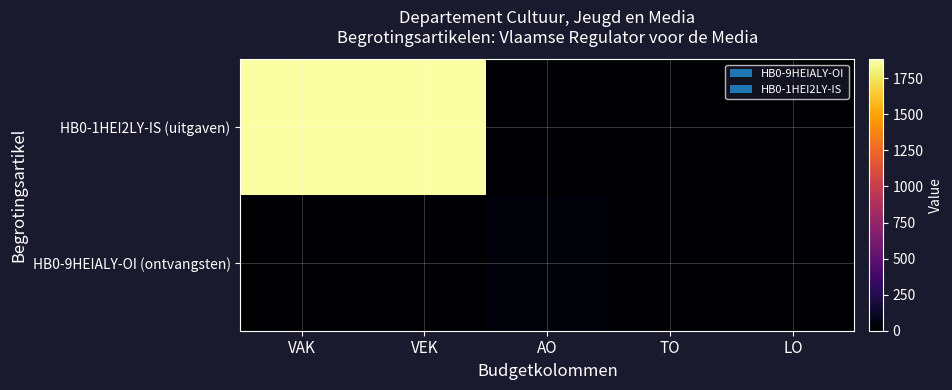

Rank the series at AO from lowest to highest value.

HB0-1HEI2LY-IS (uitgaven), HB0-9HEIALY-OI (ontvangsten)